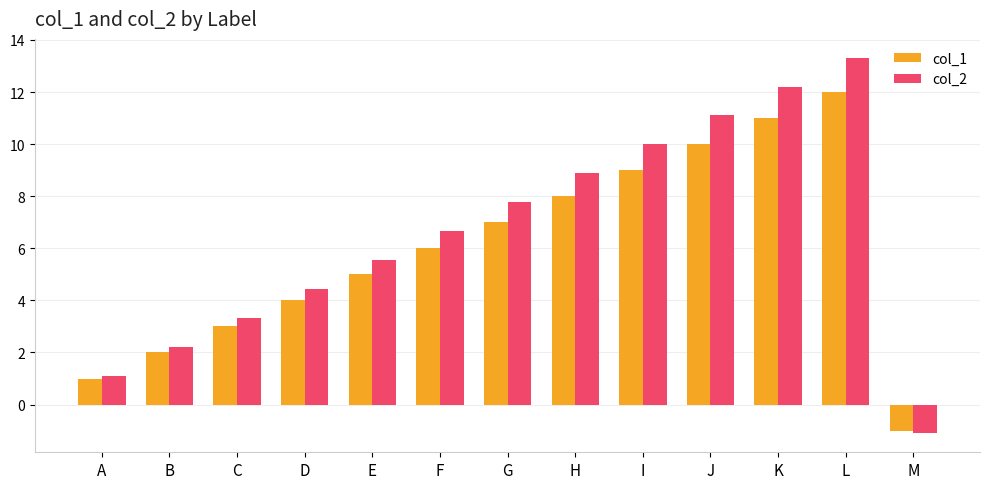

At which label is col_2 closest to 6?

E